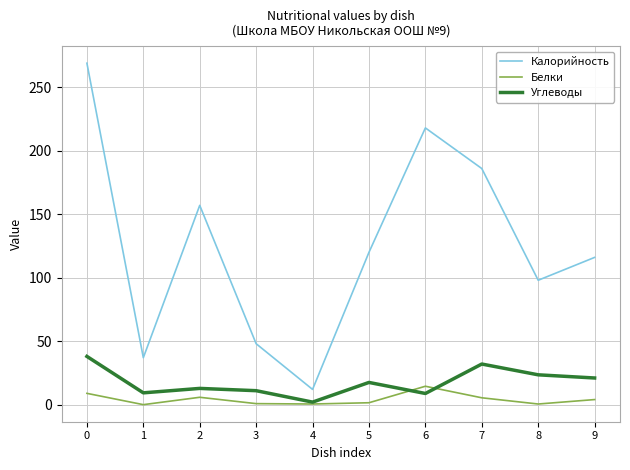

True or false: Калорийность has a value of 120.0 at 5.

True